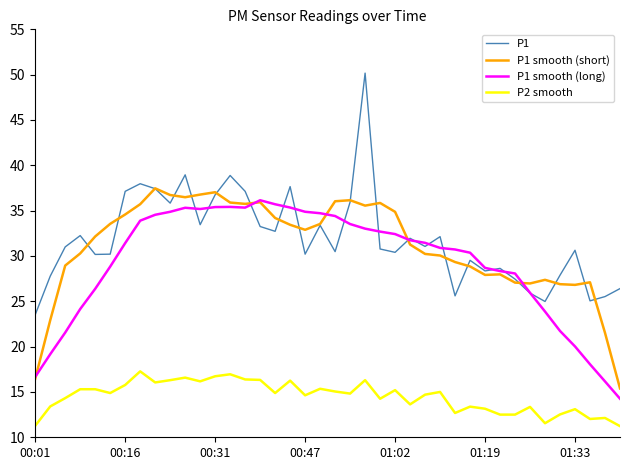

What are all the series names shown in the legend?

P1, P1 smooth (short), P1 smooth (long), P2 smooth